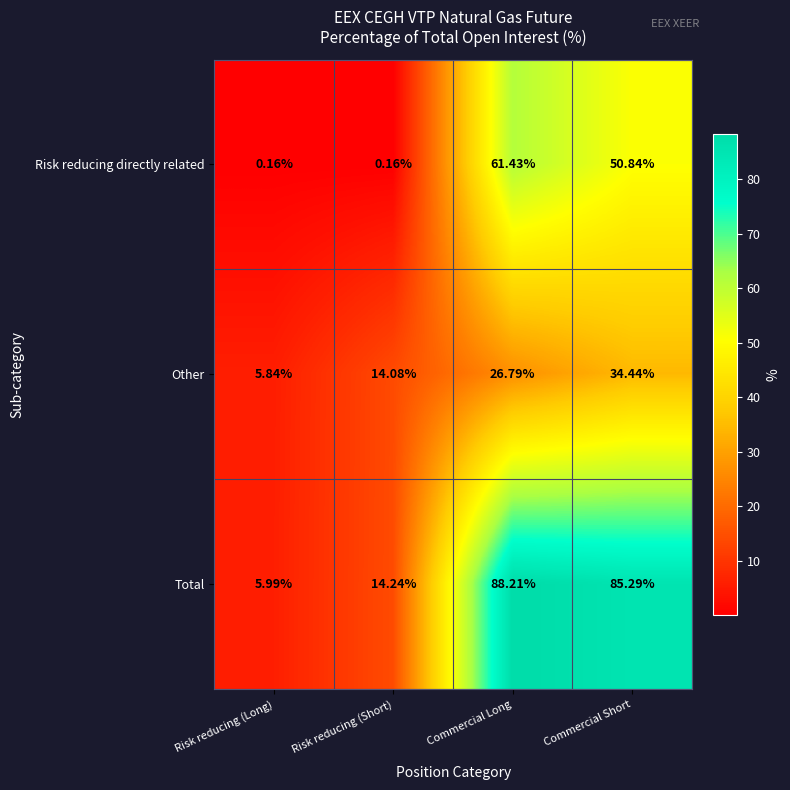

Rank the categories by Other value from lowest to highest.

Risk reducing (Long), Risk reducing (Short), Commercial Long, Commercial Short